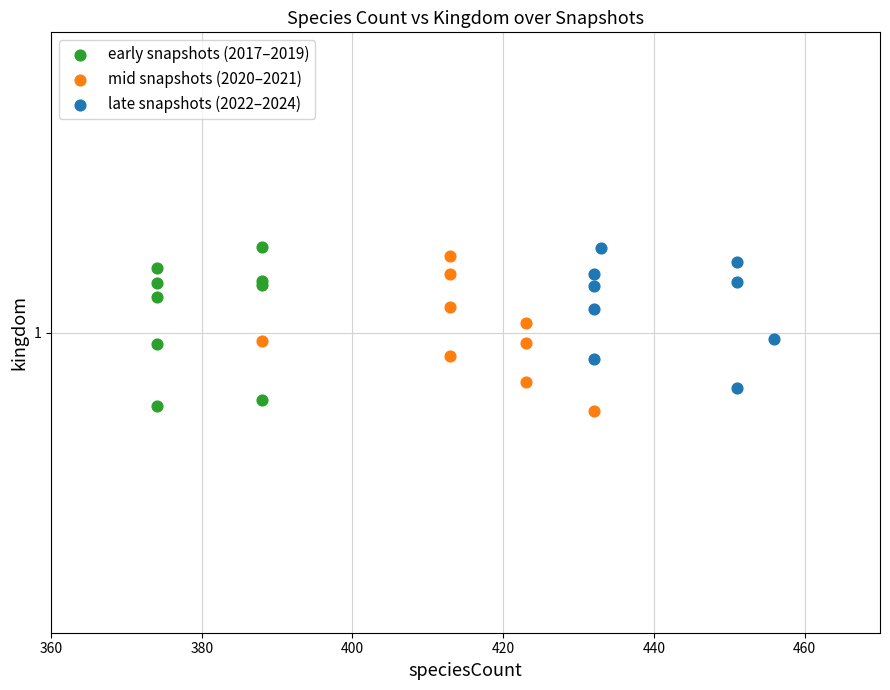

What are all the series names shown in the legend?

early snapshots (2017–2019), mid snapshots (2020–2021), late snapshots (2022–2024)